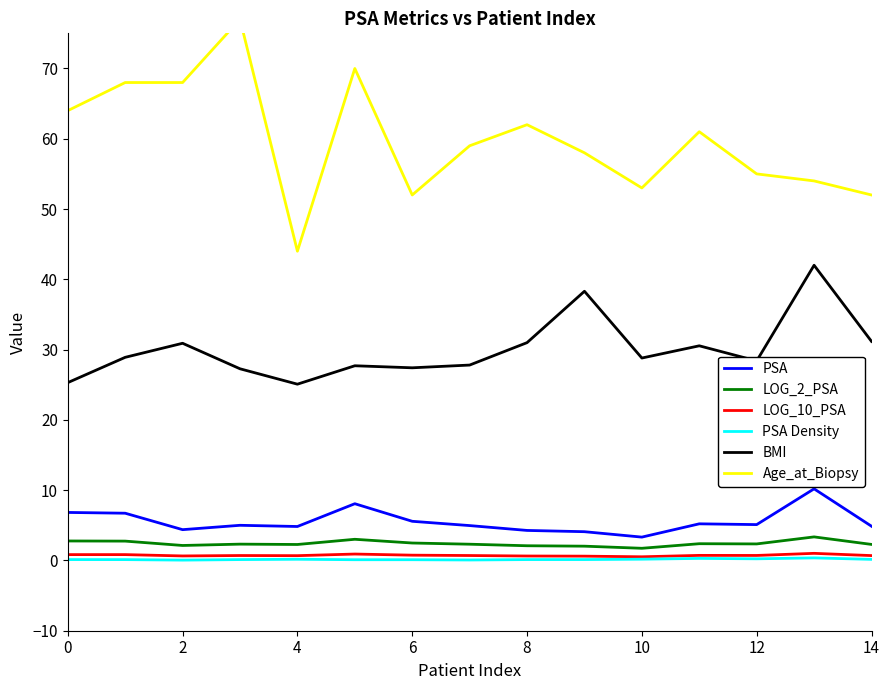

What is the label of the 15th point from the left?

14